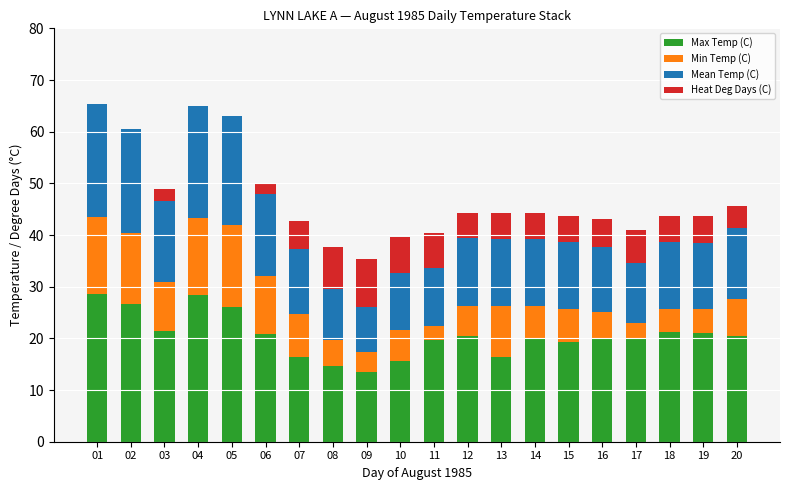

Count the number of categories in the chart.

20